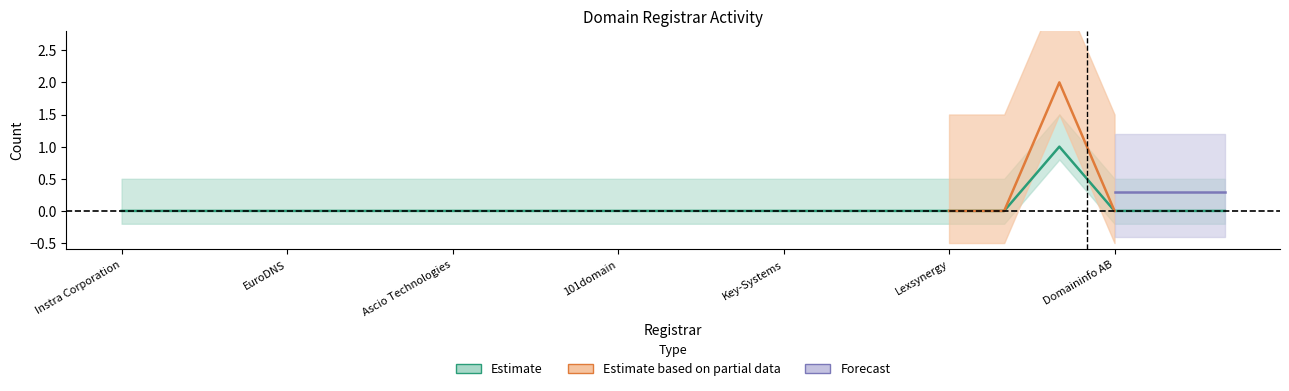

How many total-domains values are between 0 and 1?

21